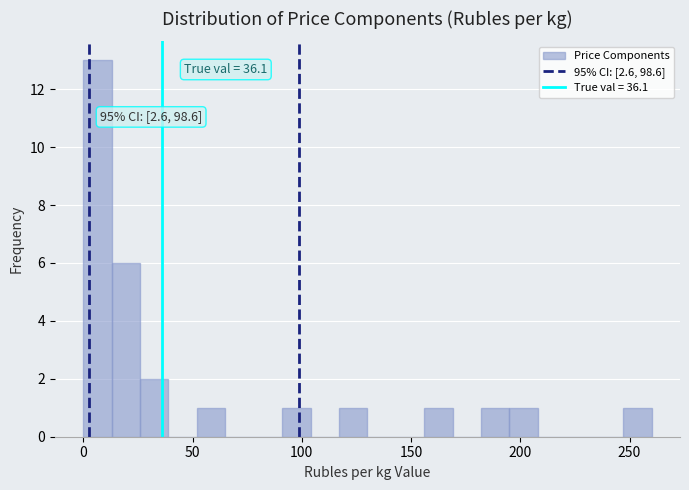

Read against the x-axis, roughly where is the centre of the tallest bar?

5